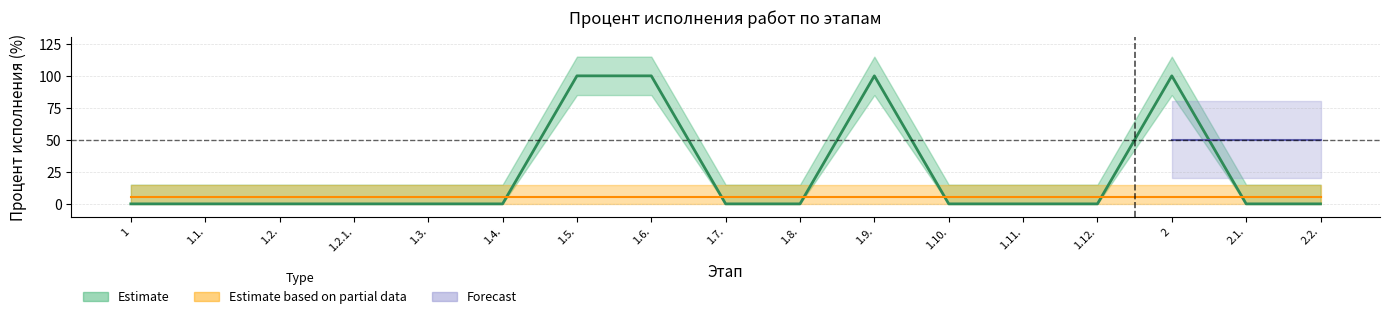

Rank the categories by value from lowest to highest.

1, 1.1., 1.2., 1.2.1., 1.3., 1.4., 1.7., 1.8., 1.10., 1.11., 1.12., 2.1., 2.2., 1.5., 1.6., 1.9., 2